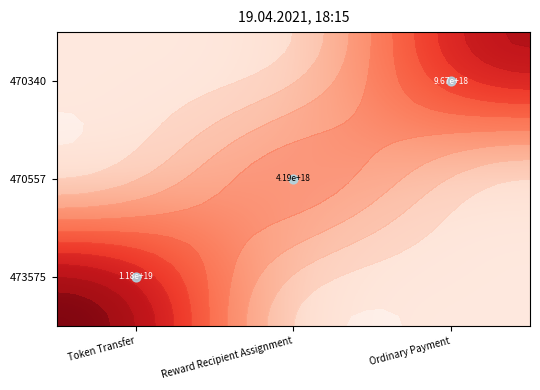

List the labels in order of 473575 value, largest first.

Token Transfer, Reward Recipient Assignment, Ordinary Payment